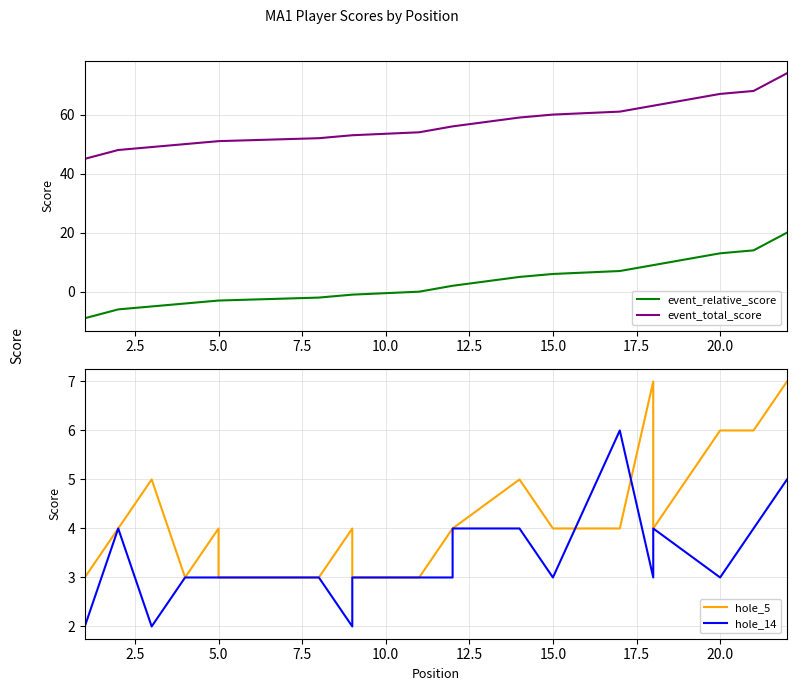

Reading right to left, what are all the values shown in this chart?

event_relative_score: 20	14	13	9	9	7	6	6	5	2	2	0	-1	-1	-2	-3	-3	-3	-4	-5	-6	-9
event_total_score: 74	68	67	63	63	61	60	60	59	56	56	54	53	53	52	51	51	51	50	49	48	45
hole_5: 7	6	6	4	7	4	4	4	5	4	4	3	3	4	3	3	3	4	3	5	4	3
hole_14: 5	4	3	4	3	6	3	3	4	4	3	3	3	2	3	3	3	3	3	2	4	2